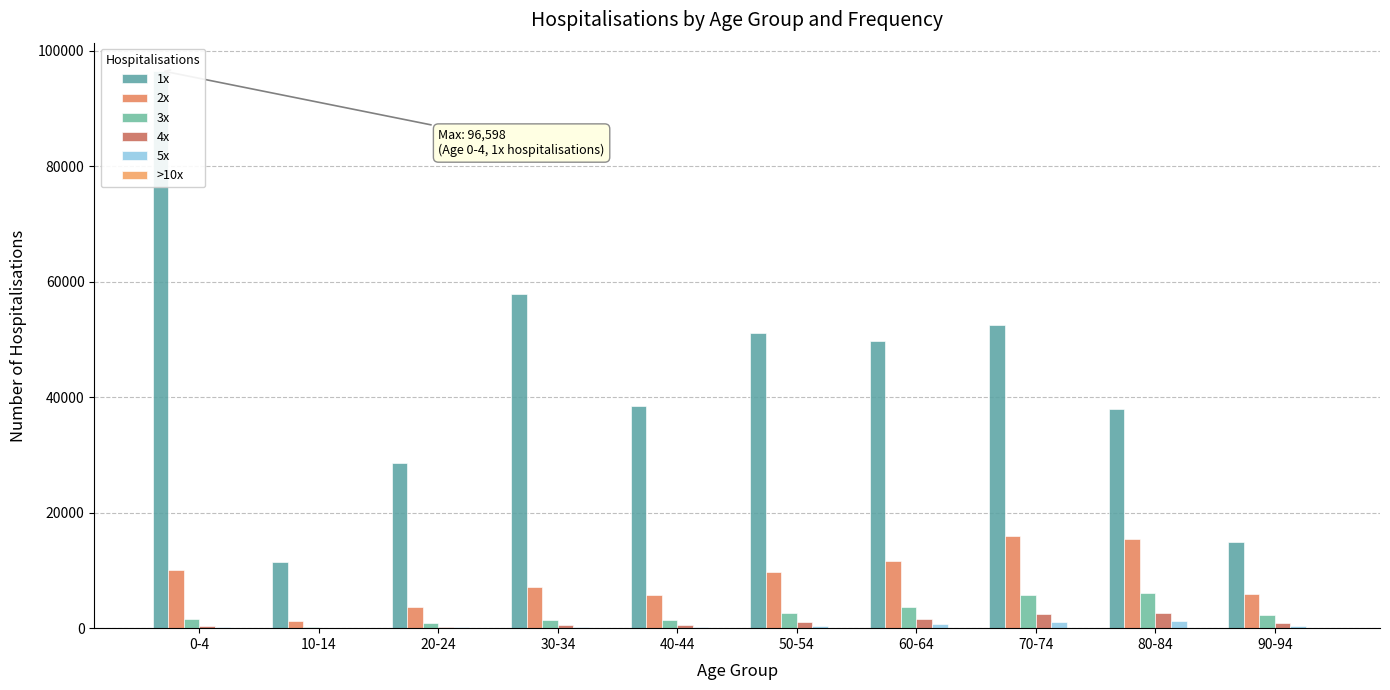

How many data points in 1x are less than 49781?

5